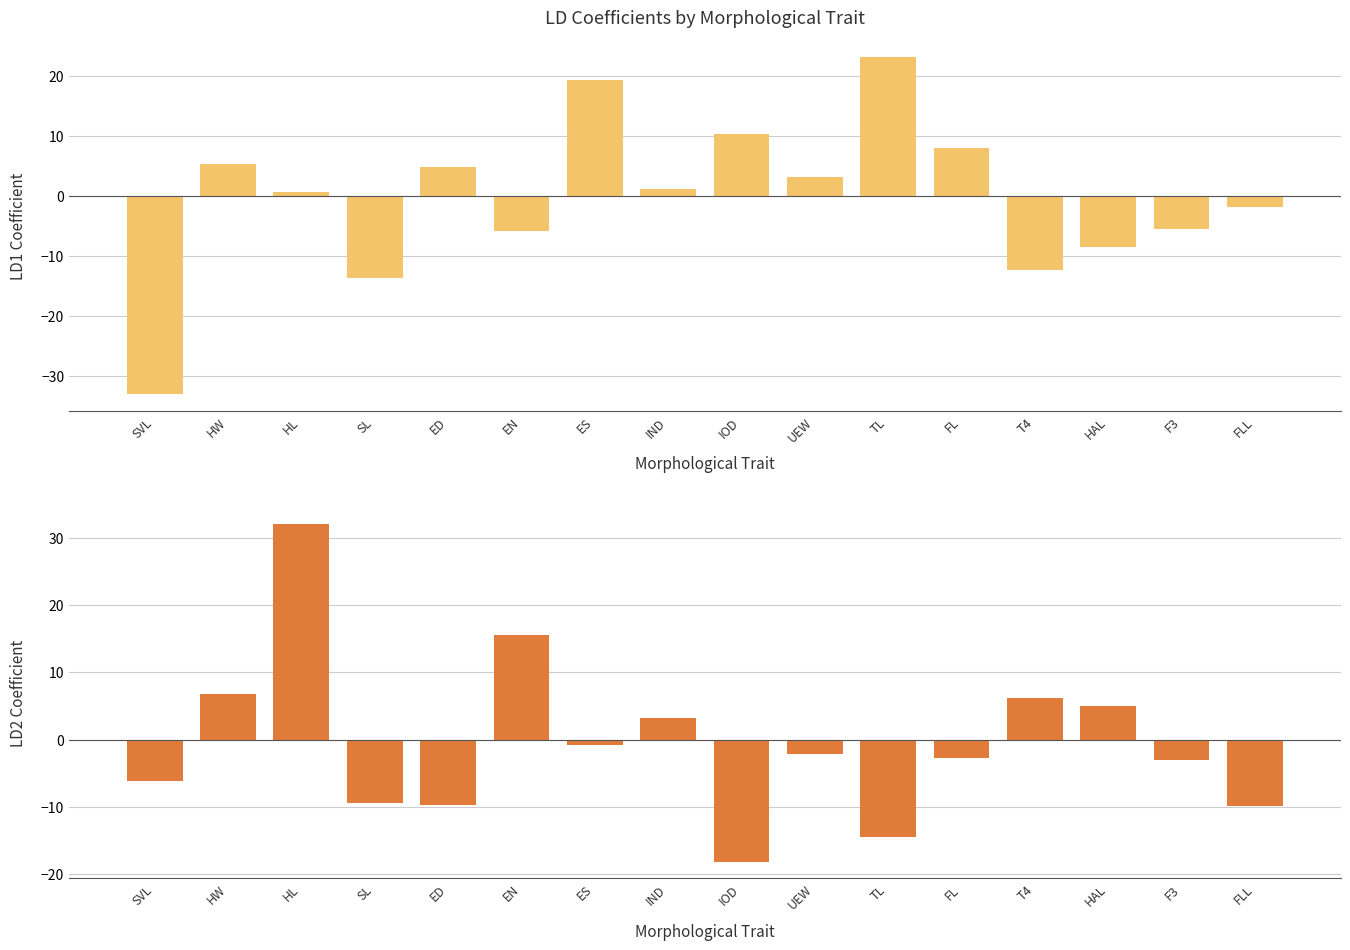

Rank the categories by LD2 value from highest to lowest.

HL, EN, HW, T4, HAL, IND, ES, UEW, FL, F3, SVL, SL, ED, FLL, TL, IOD